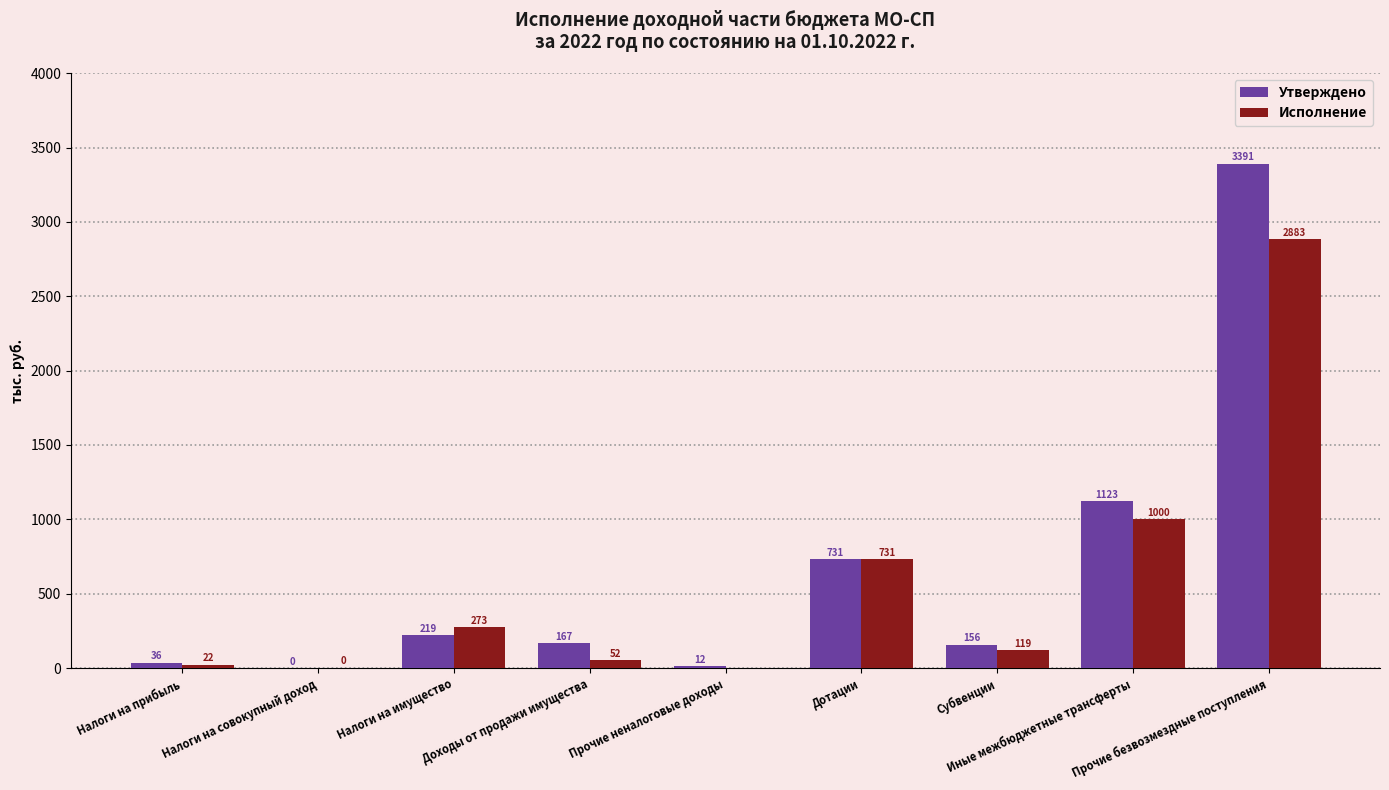

Count the number of data series in this chart.

2